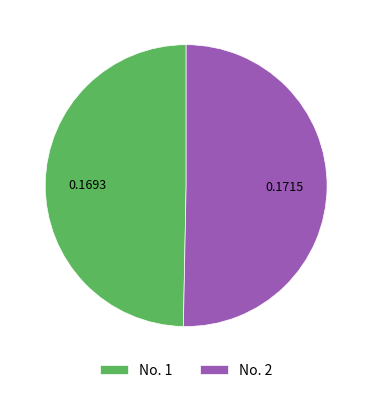

Which category has the smallest portion of the pie?

No. 1